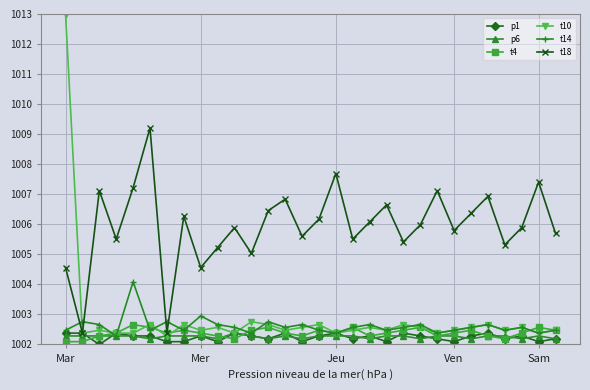

Which series has the largest range (max minus min)?

t10